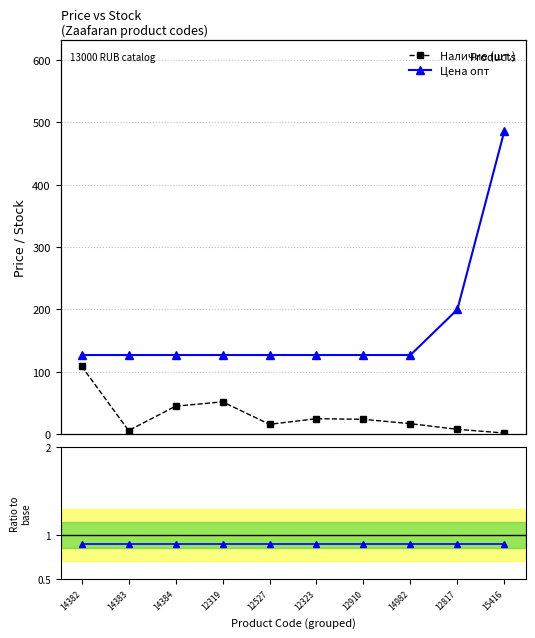

What is the value of the Цена опт point at the 4th from the left?

127.0